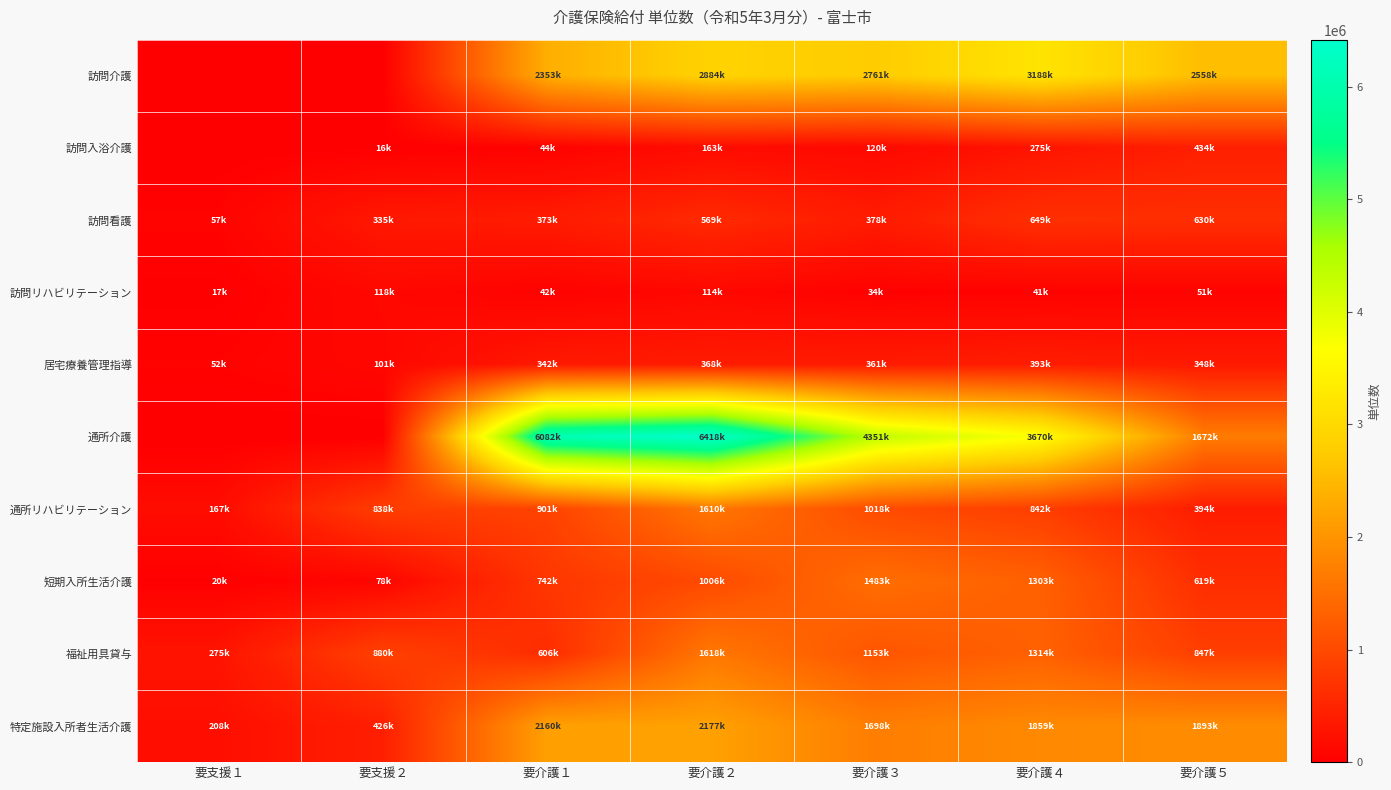

Reading right to left, extract all data points from this chart.

訪問介護: 要介護５=2558874	要介護４=3188664	要介護３=2761890	要介護２=2884874	要介護１=2353515	要支援２=0	要支援１=0
訪問入浴介護: 要介護５=434856	要介護４=275438	要介護３=120845	要介護２=163839	要介護１=44142	要支援２=16255	要支援１=0
訪問看護: 要介護５=630452	要介護４=649510	要介護３=378795	要介護２=569151	要介護１=373256	要支援２=335848	要支援１=57425
訪問リハビリテーション: 要介護５=51212	要介護４=41759	要介護３=34632	要介護２=114451	要介護１=42432	要支援２=118992	要支援１=17544
居宅療養管理指導: 要介護５=348175	要介護４=393437	要介護３=361363	要介護２=368691	要介護１=342114	要支援２=101895	要支援１=52402
通所介護: 要介護５=1672948	要介護４=3670250	要介護３=4351606	要介護２=6418024	要介護１=6082529	要支援２=0	要支援１=0
通所リハビリテーション: 要介護５=394883	要介護４=842219	要介護３=1018063	要介護２=1610705	要介護１=901597	要支援２=838467	要支援１=167479
短期入所生活介護: 要介護５=619893	要介護４=1303236	要介護３=1483956	要介護２=1006771	要介護１=742022	要支援２=78054	要支援１=20931
福祉用具貸与: 要介護５=847209	要介護４=1314797	要介護３=1153023	要介護２=1618005	要介護１=606219	要支援２=880011	要支援１=275225
特定施設入所者生活介護: 要介護５=1893269	要介護４=1859068	要介護３=1698991	要介護２=2177639	要介護１=2160730	要支援２=426933	要支援１=208766